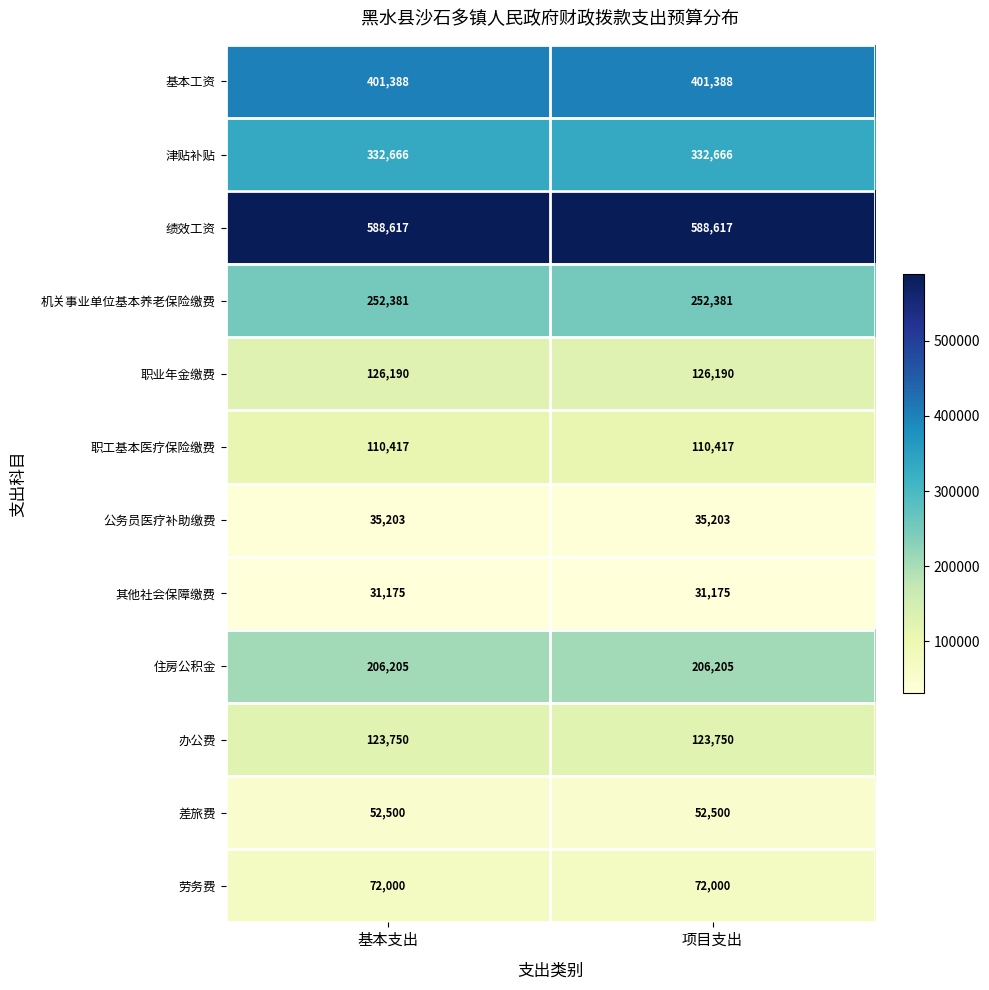

The value of 津贴补贴 at 项目支出 is 332666. True or false?

True